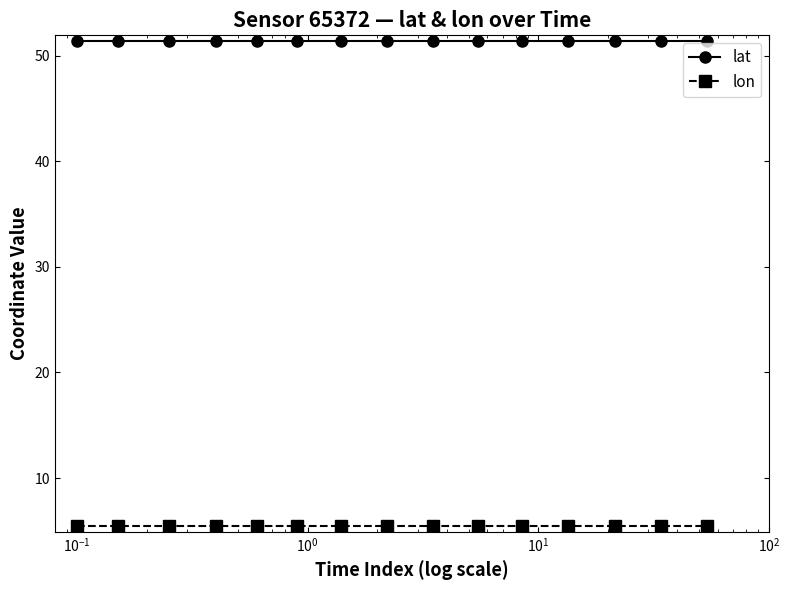

Reading left to right, transcribe all the data shown in this chart.

lat: 51.4	51.4	51.4	51.4	51.4	51.4	51.4	51.4	51.4	51.4	51.4	51.4	51.4	51.4	51.4
lon: 5.4	5.4	5.4	5.4	5.4	5.4	5.4	5.4	5.4	5.4	5.4	5.4	5.4	5.4	5.4